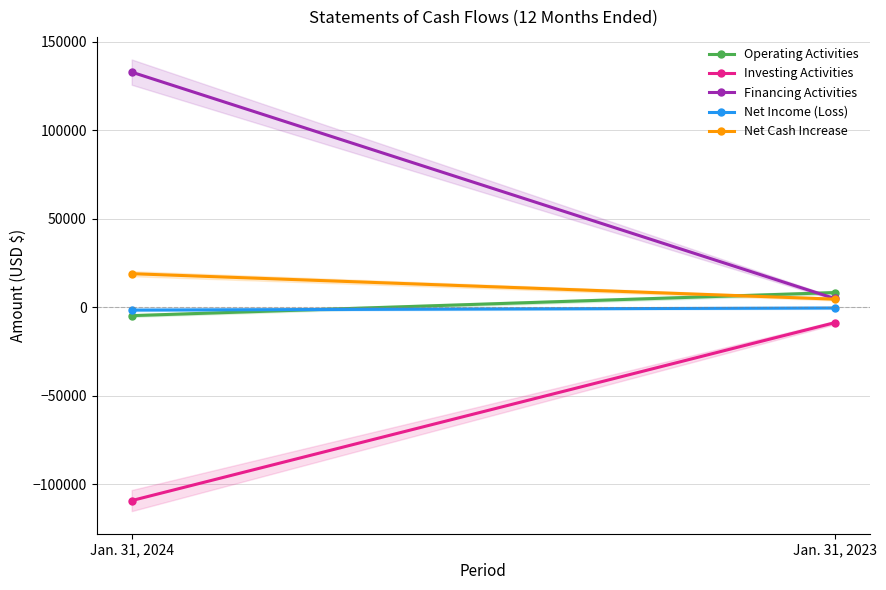

What is the difference between the Operating Activities values at Jan. 31, 2023 and Jan. 31, 2024?

13032